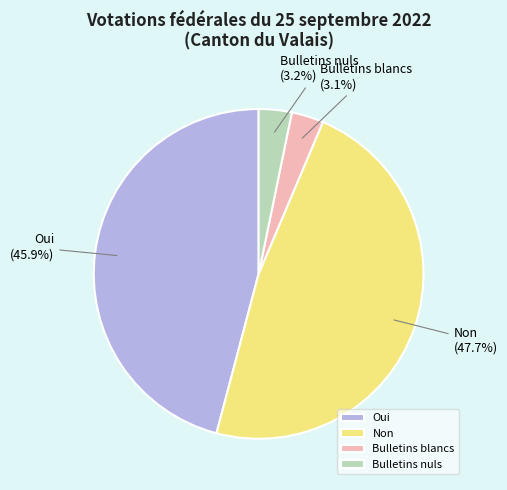

Which slice is the largest?

Non